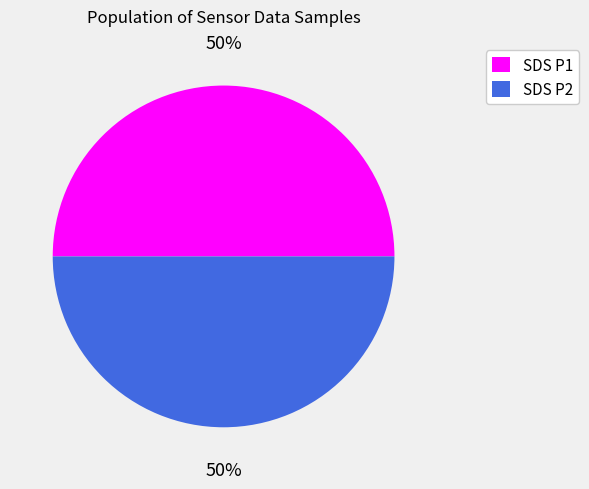

To the nearest percent, what is the combined percentage of SDS P1 and SDS P2?

100%